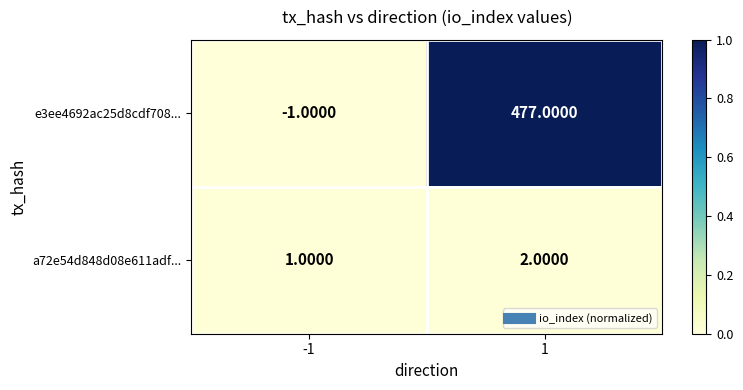

At which category does the chart reach its peak across all series?

1